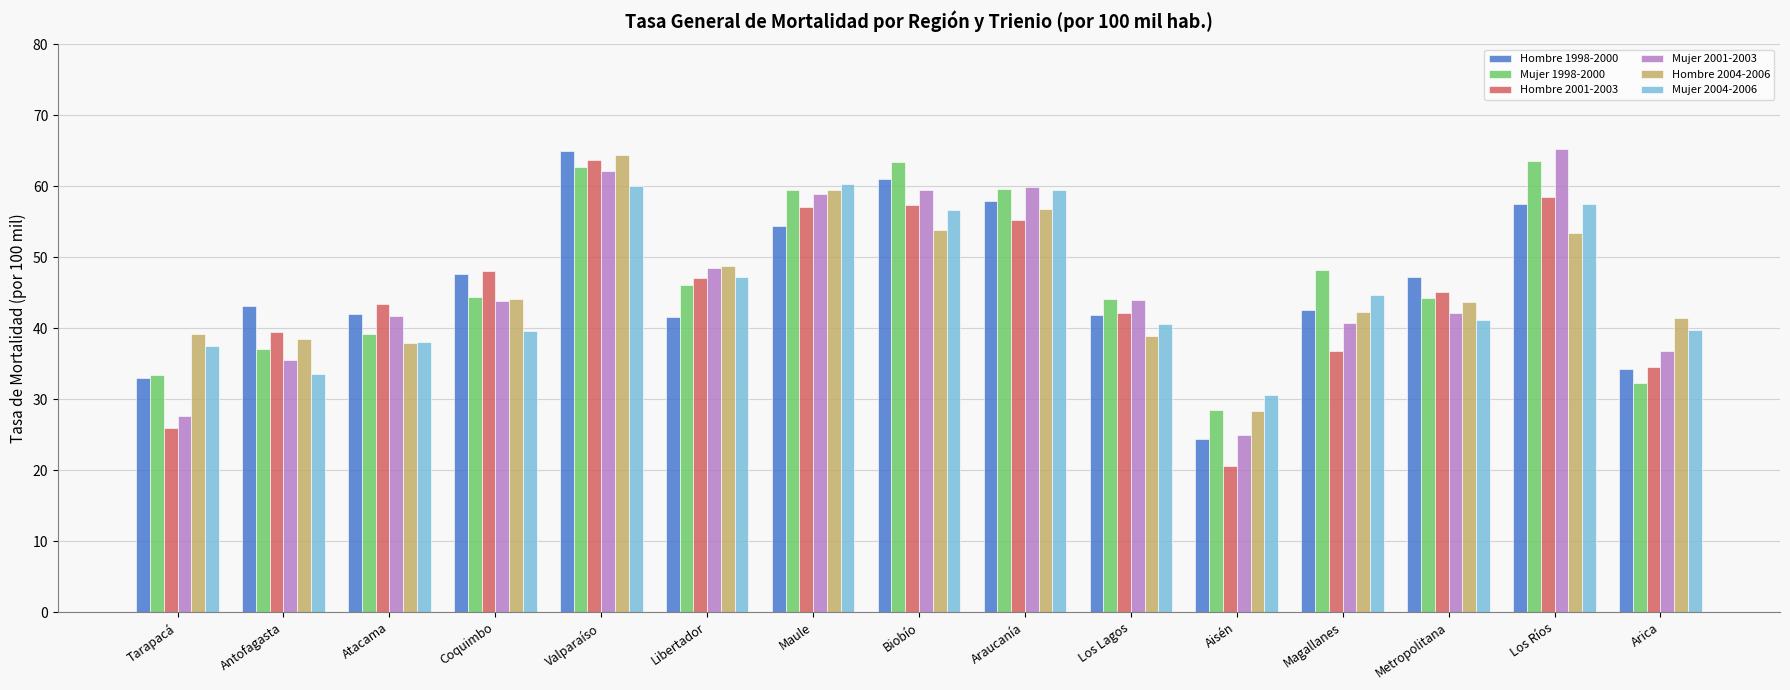

What are all the series names shown in the legend?

Hombre 1998-2000, Mujer 1998-2000, Hombre 2001-2003, Mujer 2001-2003, Hombre 2004-2006, Mujer 2004-2006